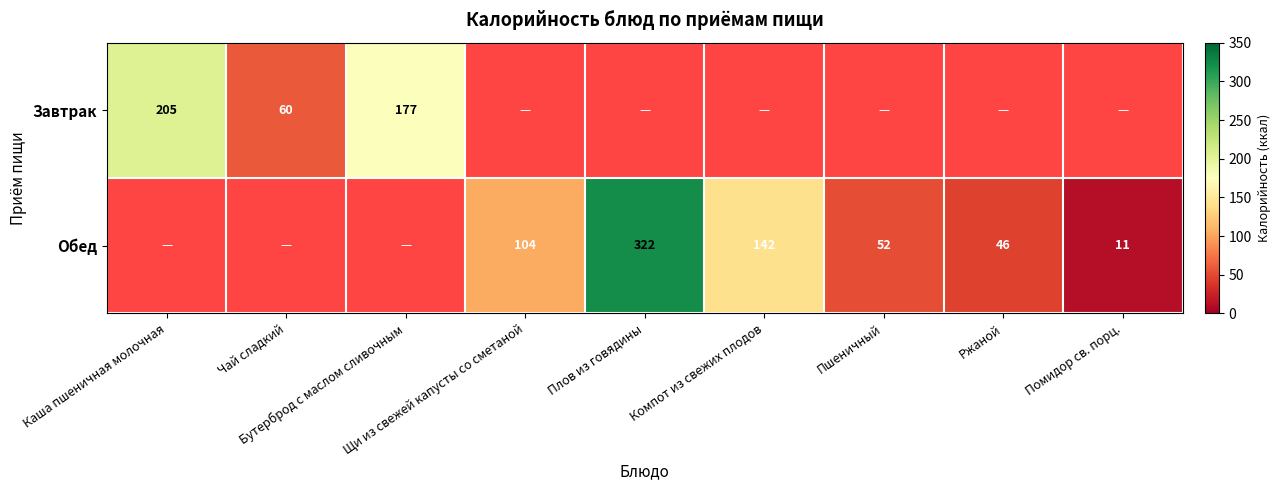

The value of Обед at Компот из свежих плодов is 142.0. True or false?

True